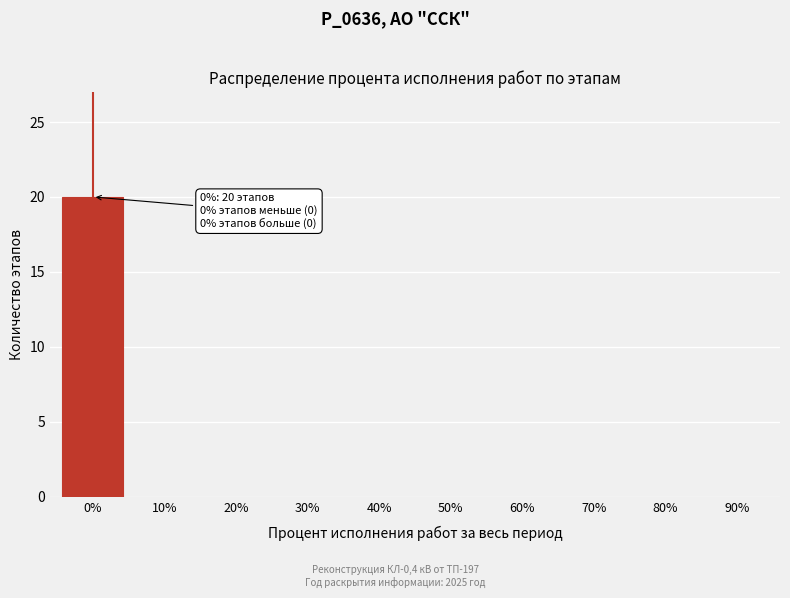

Reading left to right, list all the values displayed in this chart.

0%=20	10%=0	20%=0	30%=0	40%=0	50%=0	60%=0	70%=0	80%=0	90%=0